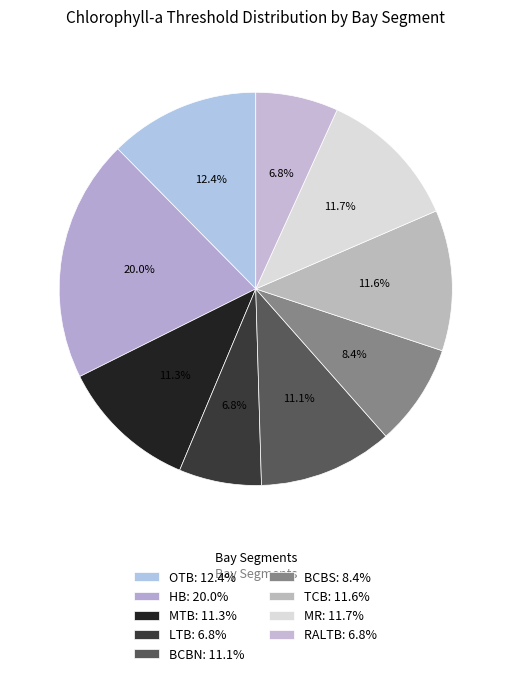

What percentage is NOT represented by TCB?

88.4%